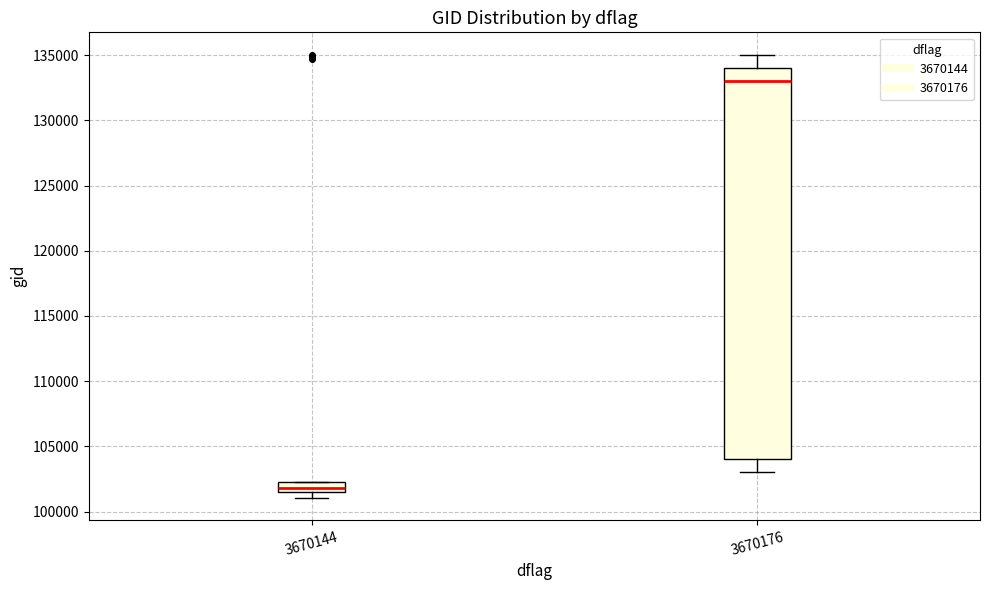

Comparing the boxes themselves (not the whiskers), which one is the tallest?

3670176